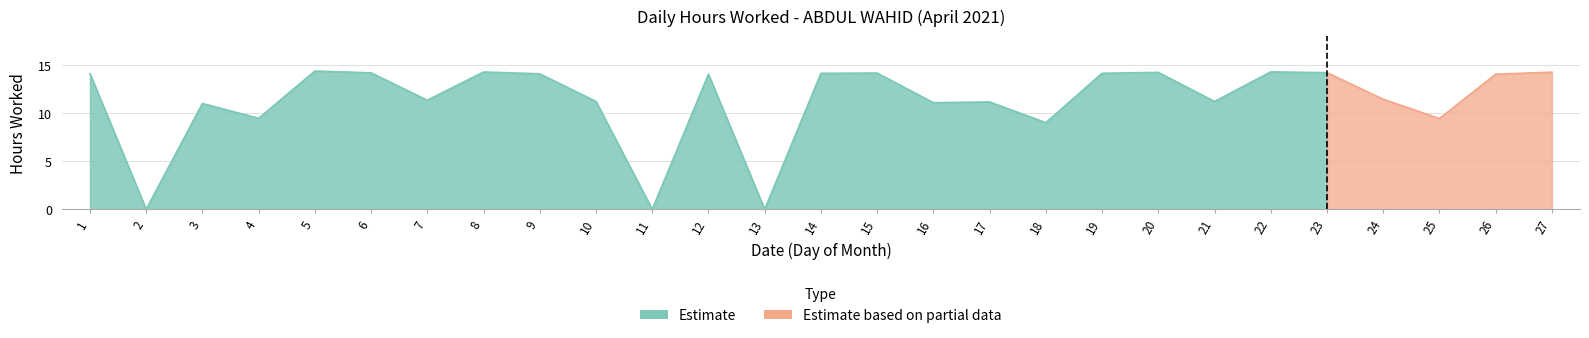

Reading right to left, list all the values displayed in this chart.

14.2	14.0	9.4	11.4	14.2	14.3	11.2	14.2	14.1	9.0	11.2	11.1	14.2	14.1	0.0	14.0	0.0	11.2	14.1	14.3	11.3	14.2	14.4	9.4	11.0	0.0	14.1